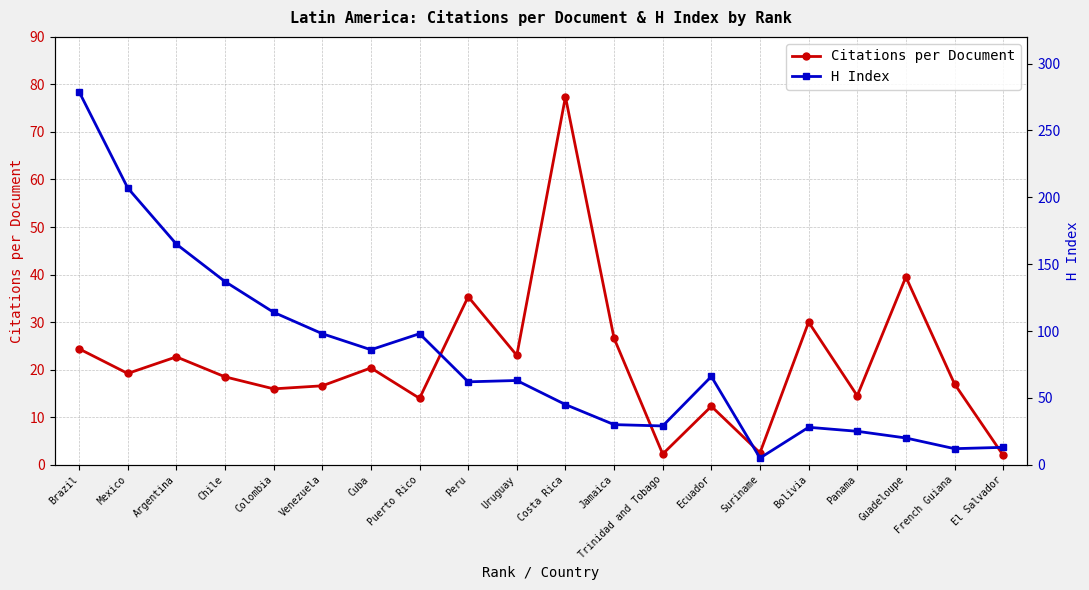

Where is the first local maximum for H Index?

Puerto Rico